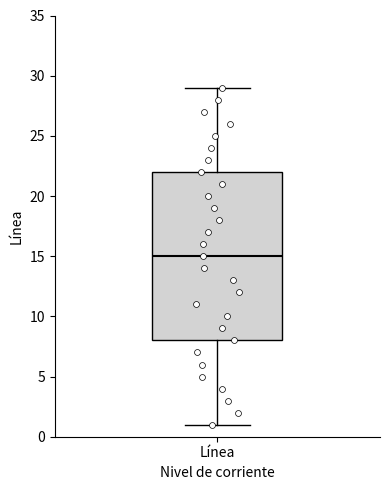

Read this box plot against the y-axis: the position of the median line, the range covered by the box, and the ends of both whiskers. The values are not printed on the chart, so give them approximately, as read against the axis.

median 15, box 8 to 22, whiskers 1 to 29